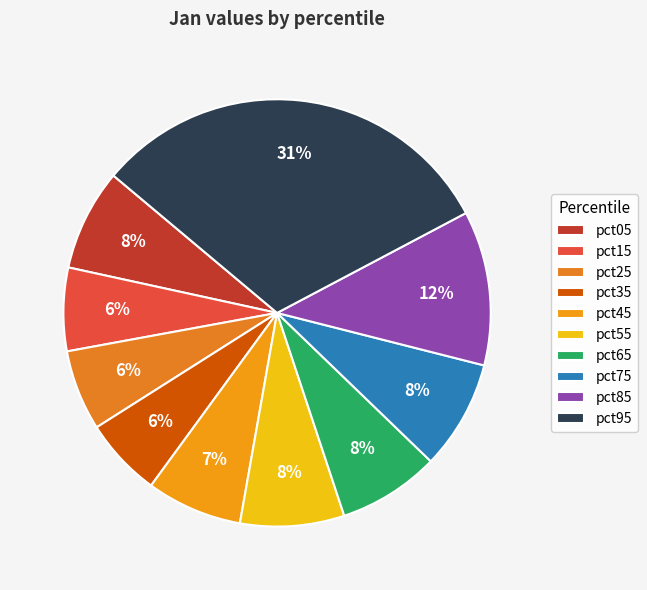

Which has a higher value, pct95 or pct85?

pct95